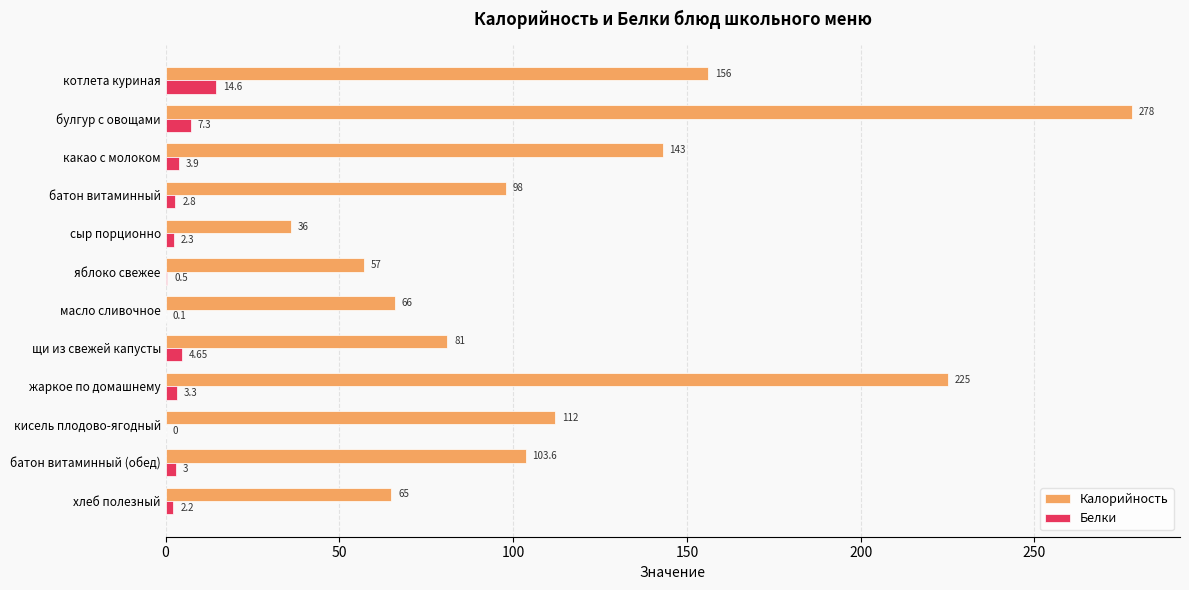

What are all the series names shown in the legend?

Калорийность, Белки